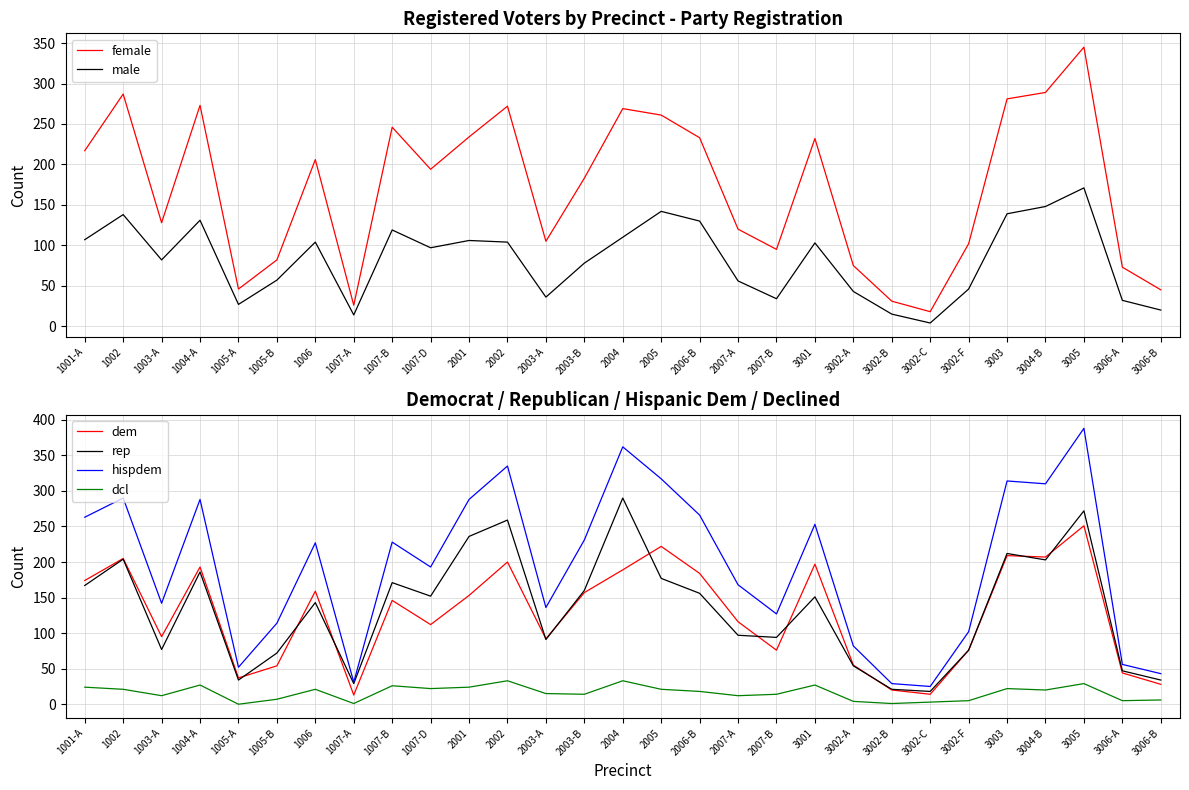

What is the approximate value of male at 2003-B, to the nearest 10?

80